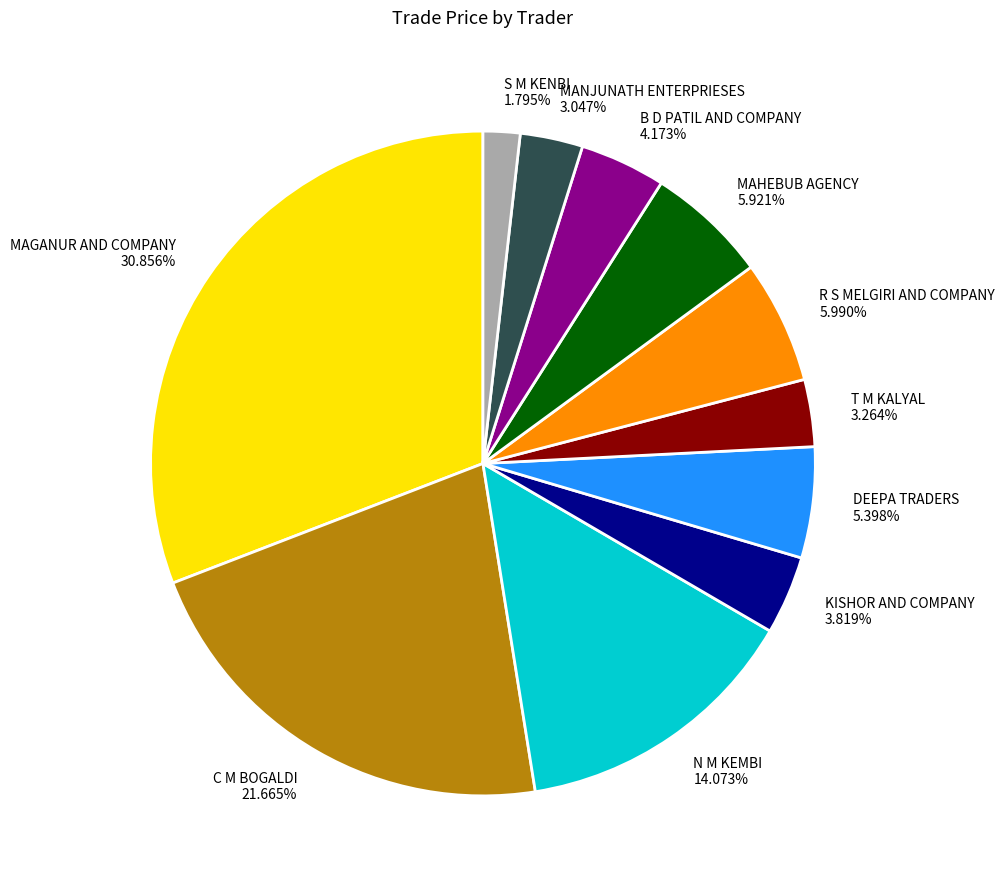

Which category has the biggest portion of the pie?

MAGANUR AND COMPANY